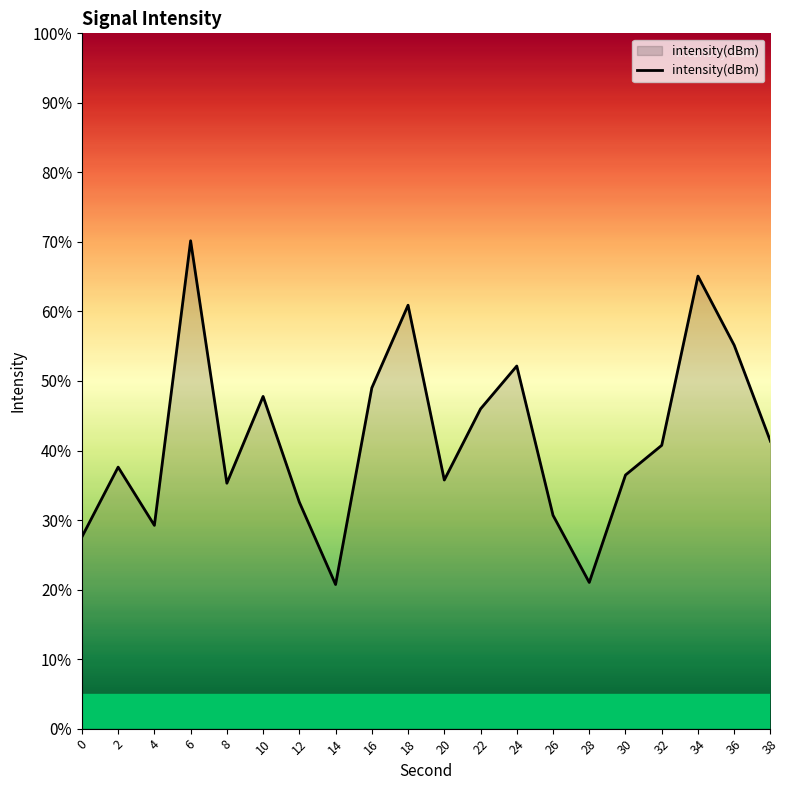

Does the chart have visible grid lines?

No